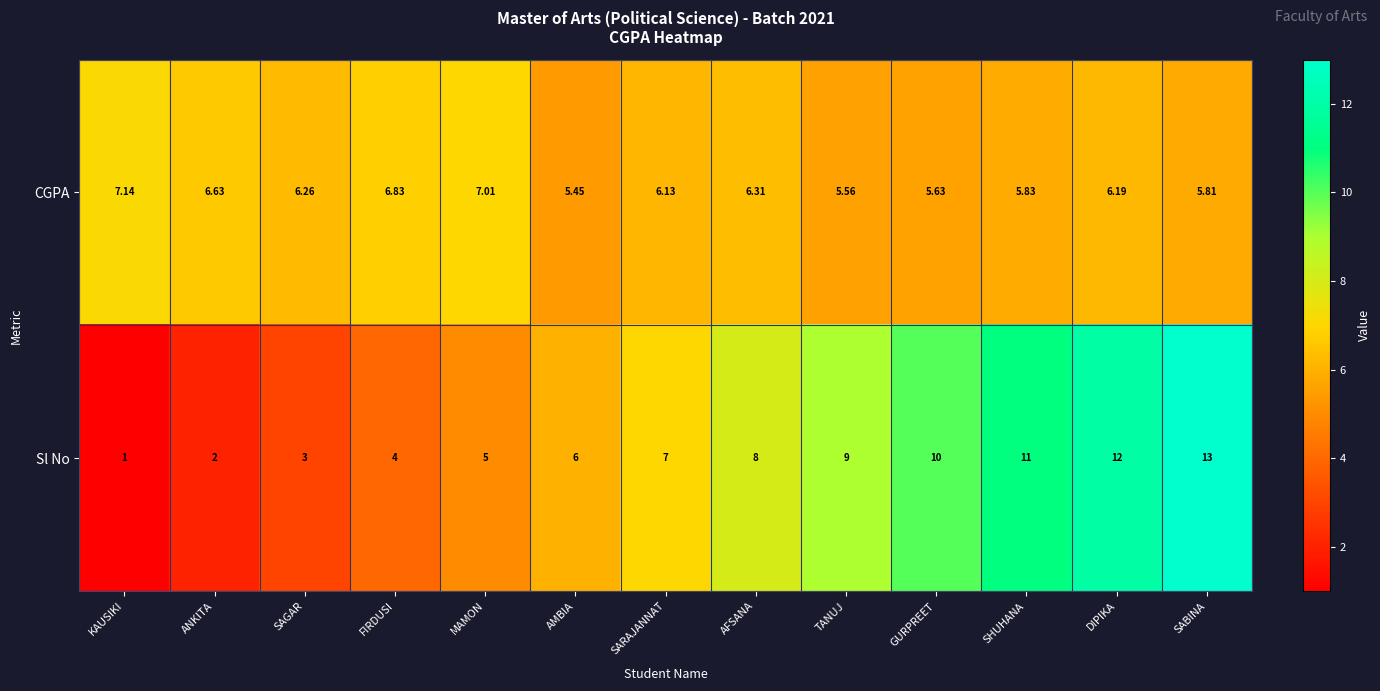

Rank the series by their maximum value, from highest to lowest.

Sl No, CGPA